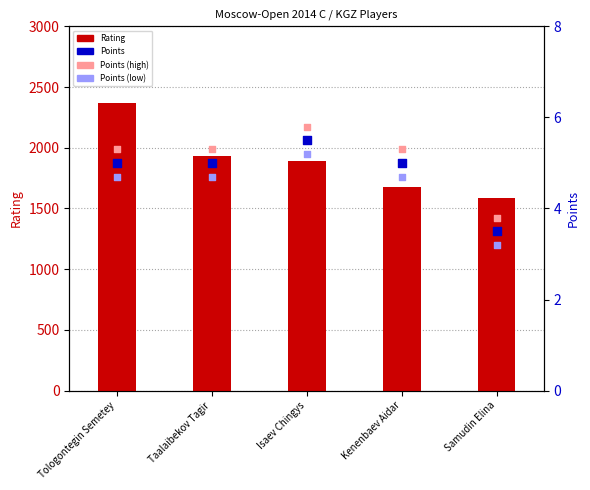

At how many categories does at least one series exceed 436?

5